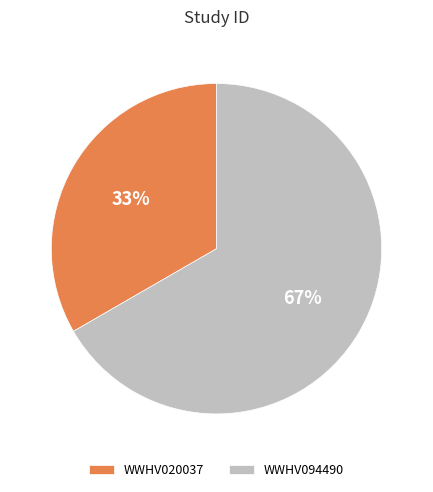

Rank the categories by value from lowest to highest.

WWHV020037, WWHV094490